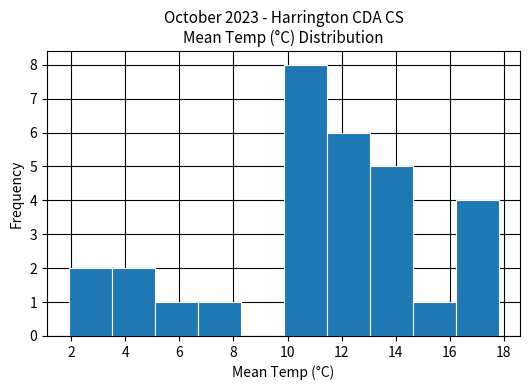

Reading left to right, list every bar in this chart as the range it spans on the x-axis followed by its height. Neither the bar edges nor the heights are printed on the chart, so give them approximately, as read against the axes.

2.0 to 3.4: 2
3.4 to 5.0: 2
5.0 to 6.6: 1
6.6 to 8.2: 1
8.2 to 9.8: 0
9.8 to 11.4: 8
11.4 to 13.0: 6
13.0 to 14.6: 5
14.6 to 16.2: 1
16.2 to 17.8: 4